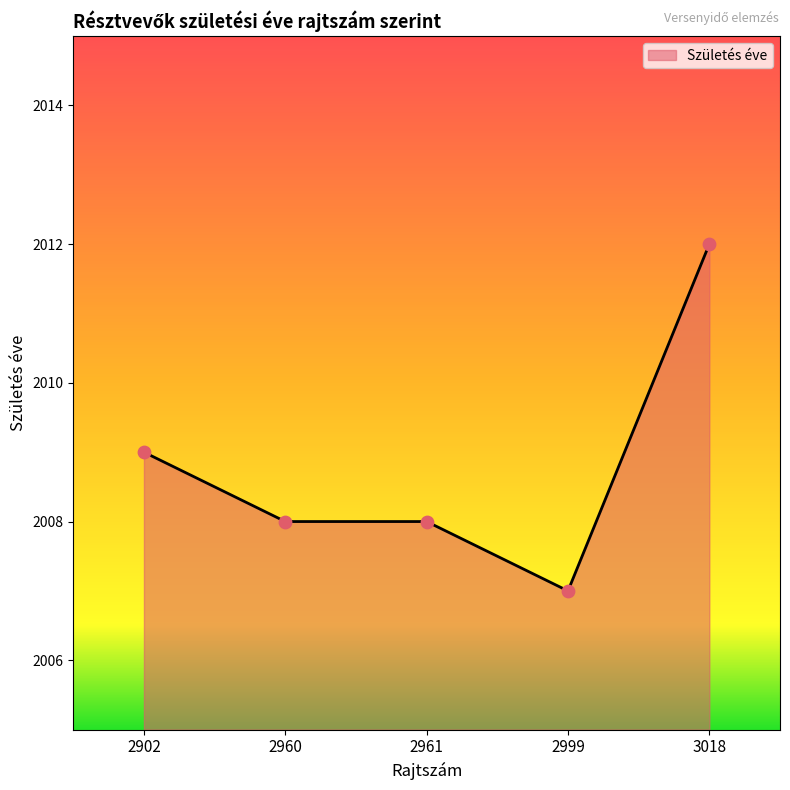

Which has a higher value, 3018 or 2999?

3018